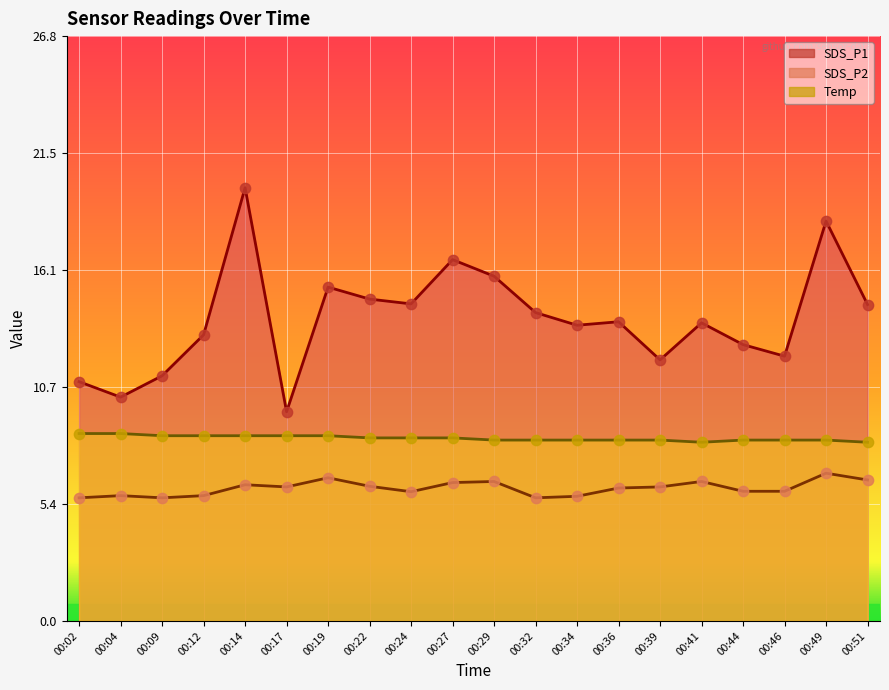

Which series contains the lowest Y value?

SDS_P2